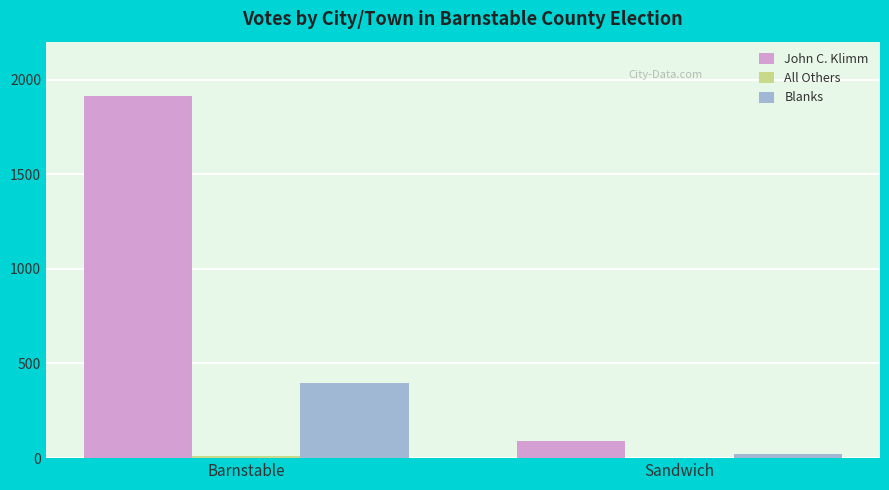

The Blanks series shows 560 at Barnstable. True or false?

False